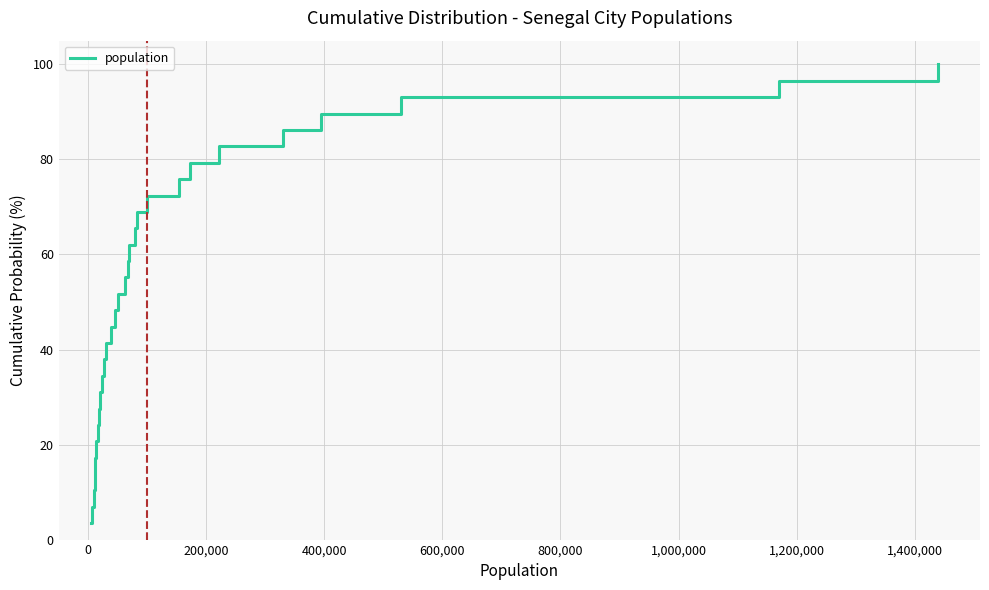

What is the smallest value displayed?

3.4